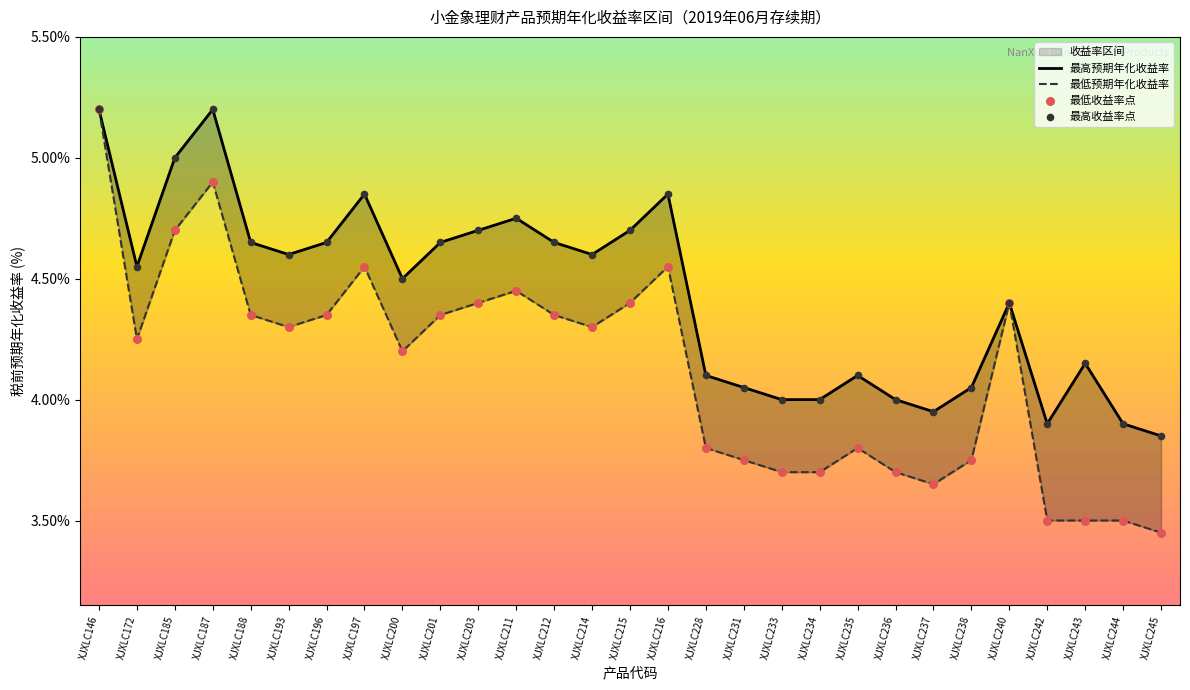

Which series has the widest spread of Y values?

最低预期年化收益率